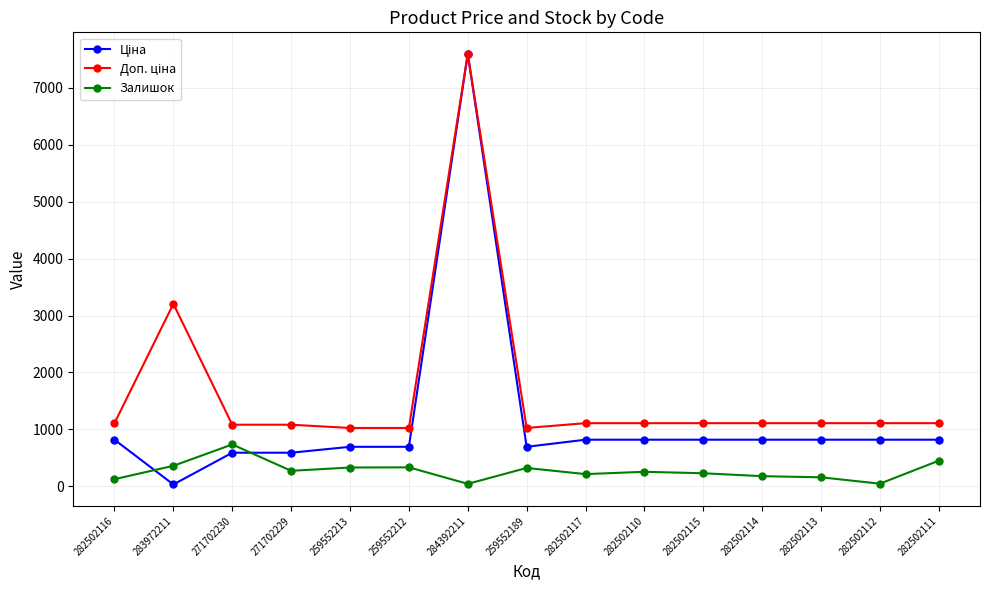

What is the total value across all series at 259552213?

2048.3